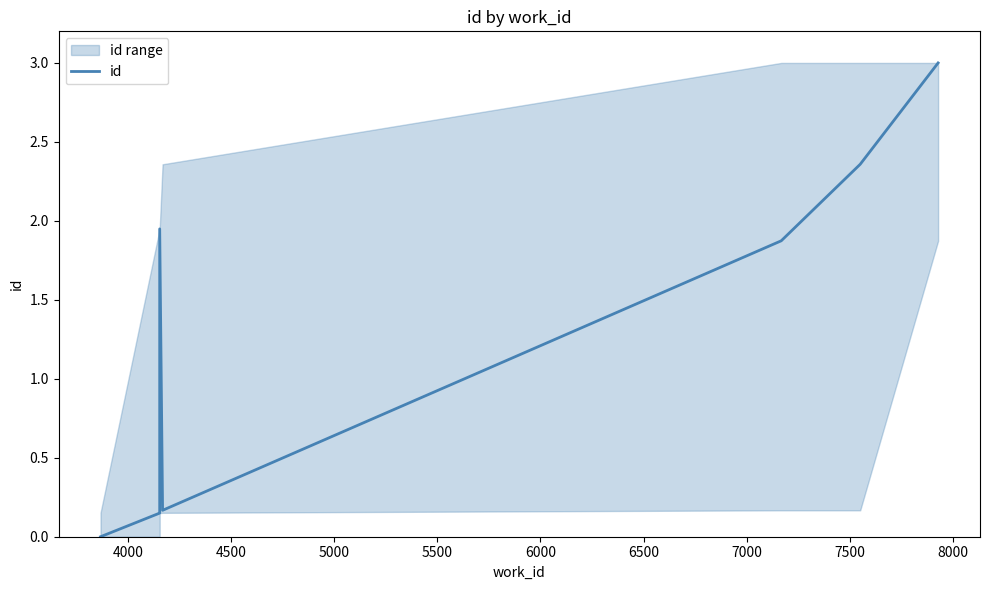

What is the value of the 2nd point from the left?

0.1